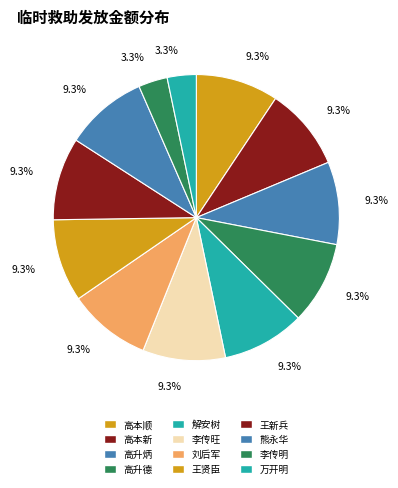

To the nearest percent, what portion does 高升德 represent?

9%